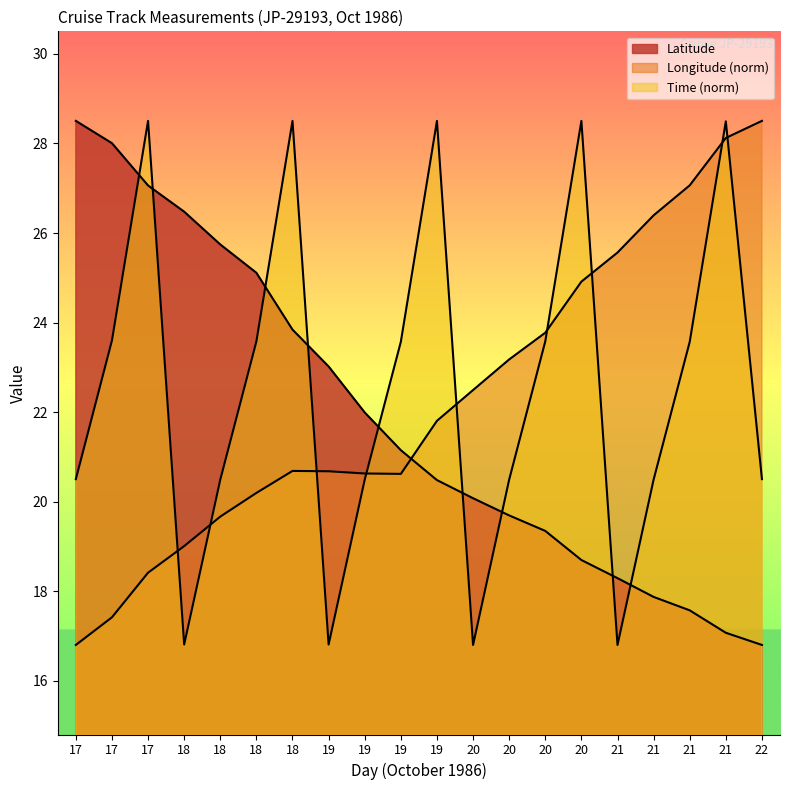

What is the lowest value of the Longitude series?

16.8